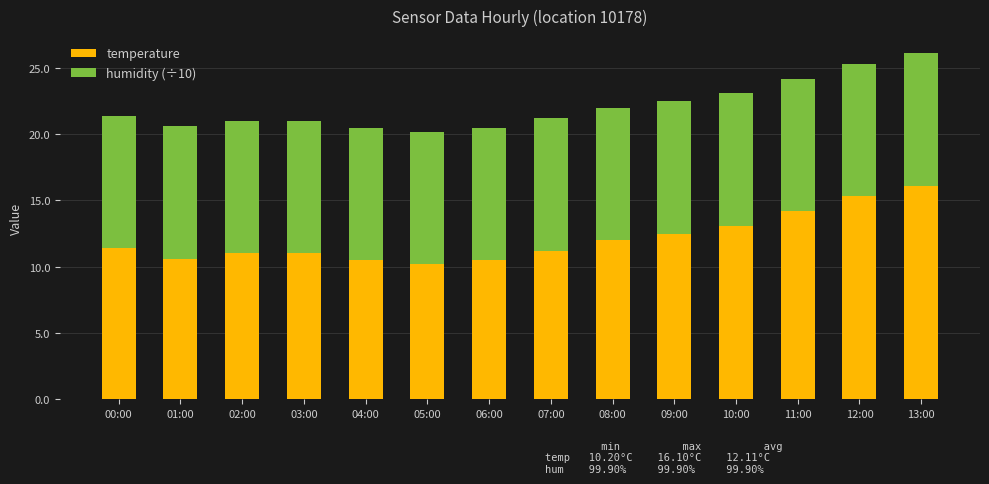

What is the value of the temperature bar at the 10th from the left?

12.5